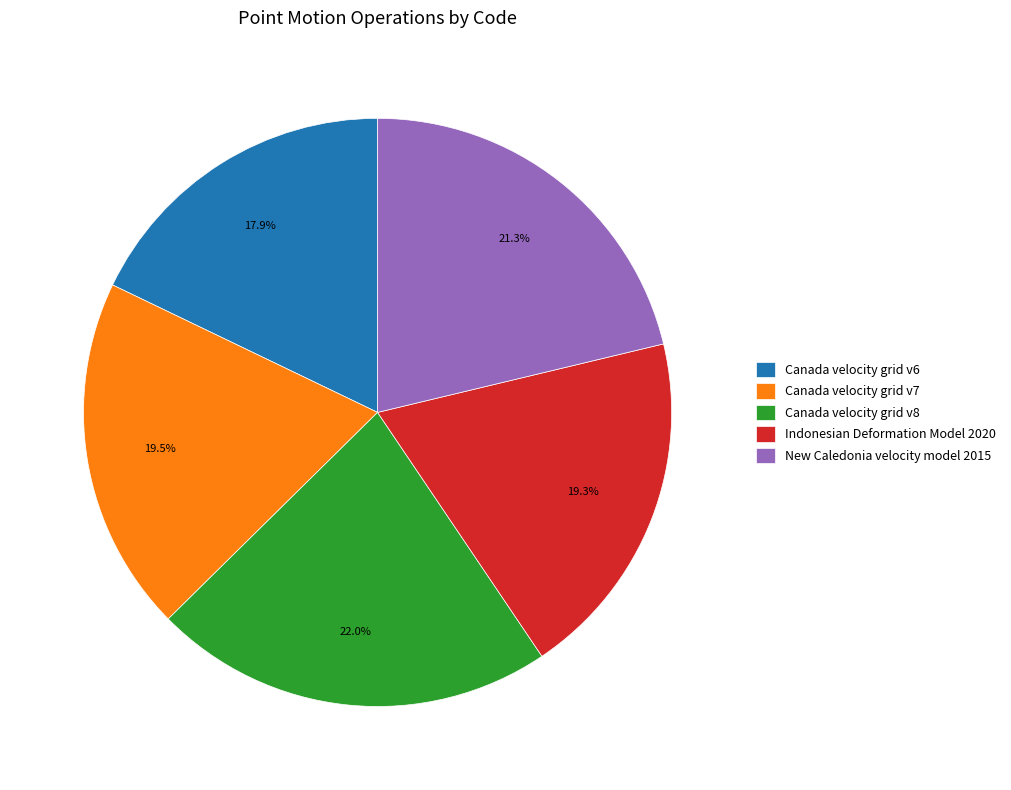

Is it true that New Caledonia velocity model 2015 is 32% of the pie?

False